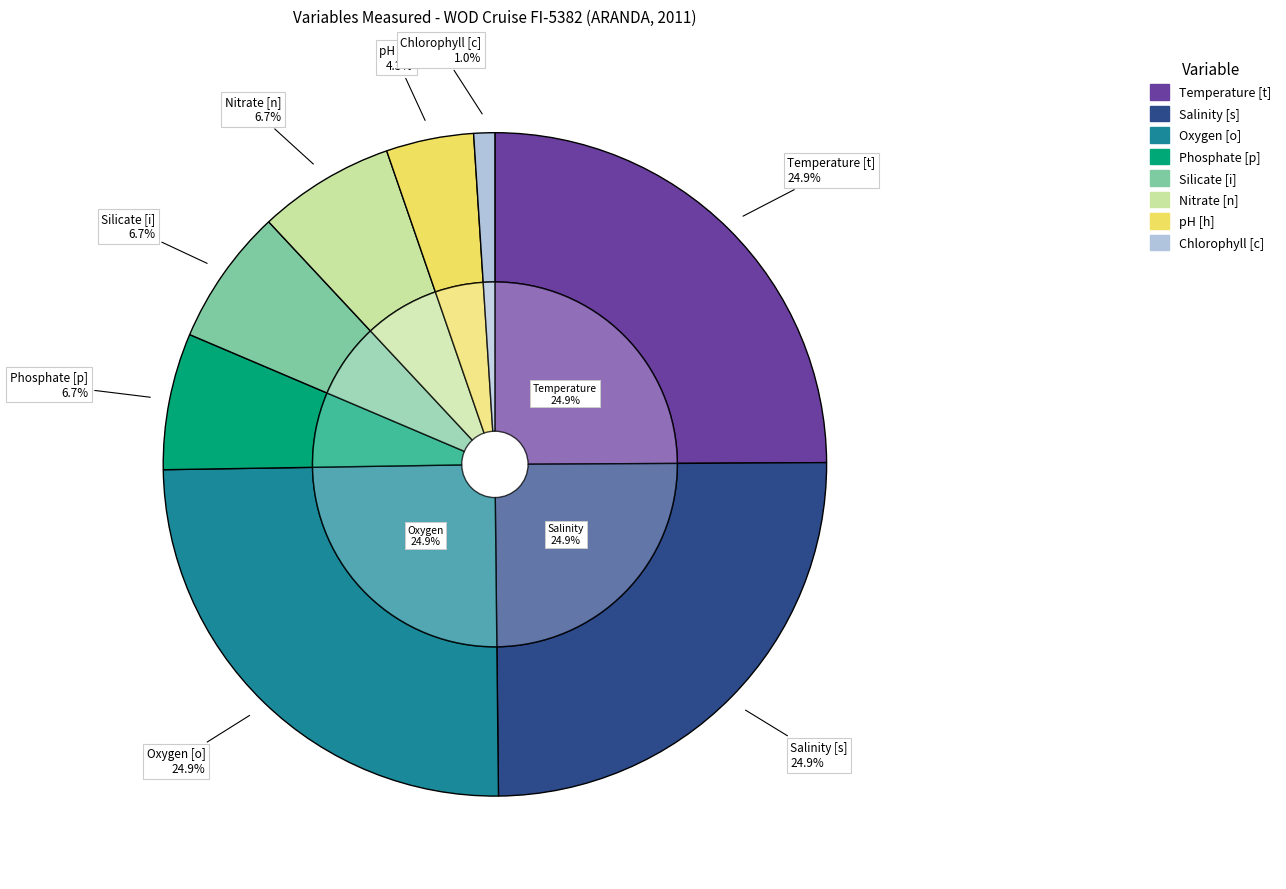

Is it true that Silicate [i] is 1% of the pie?

False